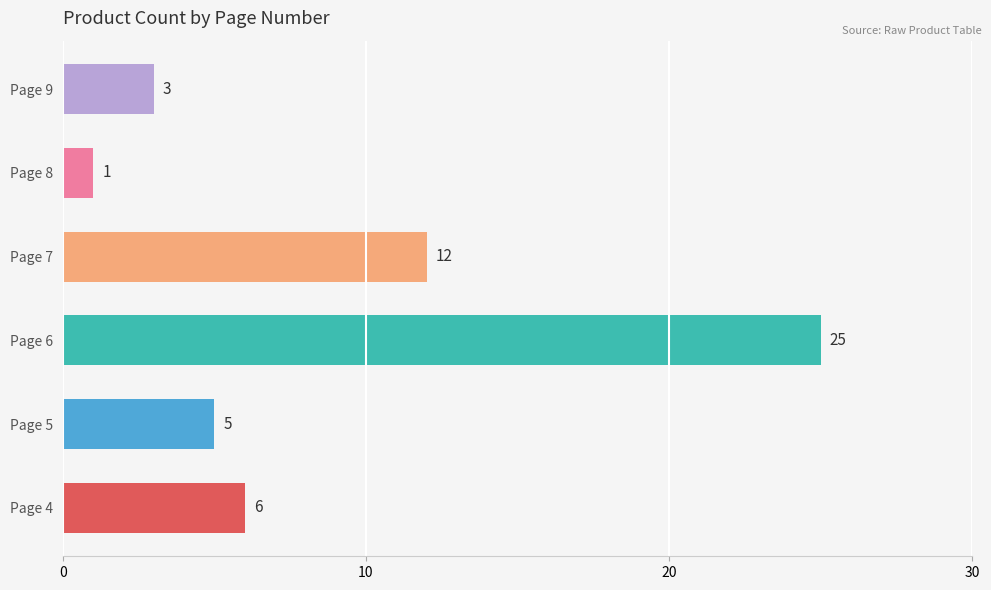

The chart shows a value of 1 at Page 9. True or false?

False